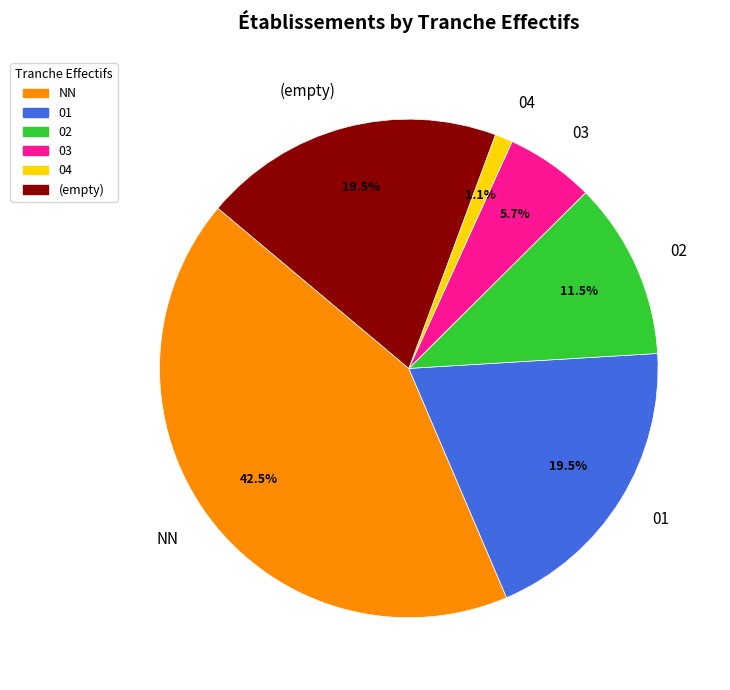

Which category has the biggest portion of the pie?

NN